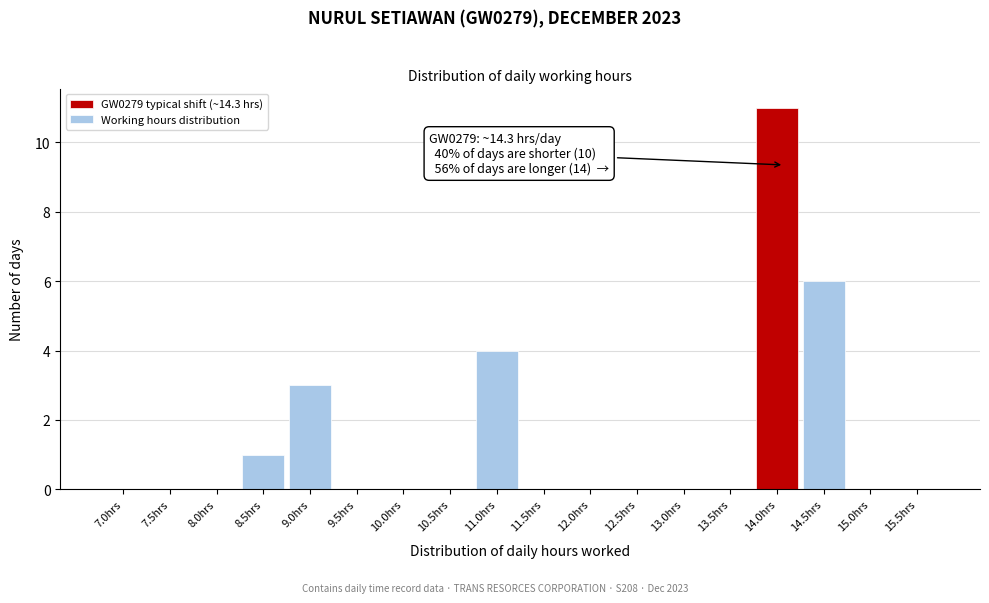

Reading right to left, extract all data points from this chart.

15.5hrs=0	15.0hrs=0	14.5hrs=6	14.0hrs=11	13.5hrs=0	13.0hrs=0	12.5hrs=0	12.0hrs=0	11.5hrs=0	11.0hrs=4	10.5hrs=0	10.0hrs=0	9.5hrs=0	9.0hrs=3	8.5hrs=1	8.0hrs=0	7.5hrs=0	7.0hrs=0